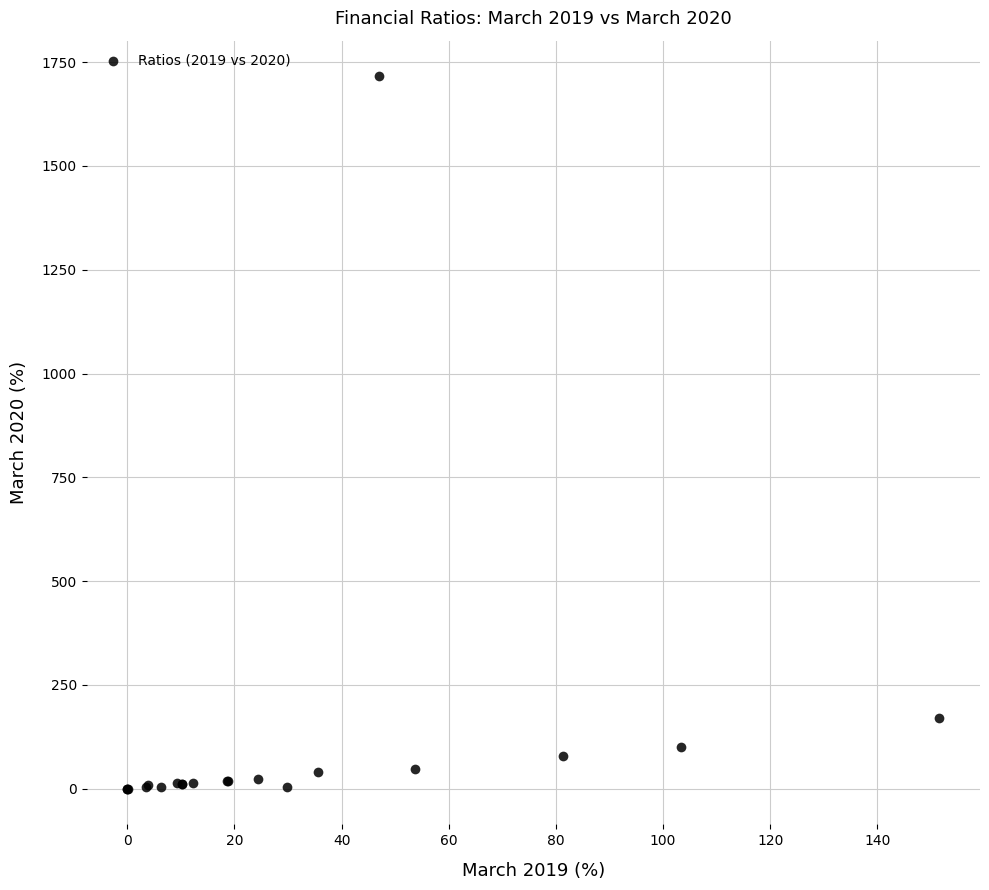

What Y value in the scatter plot is closest to 858?

169.2